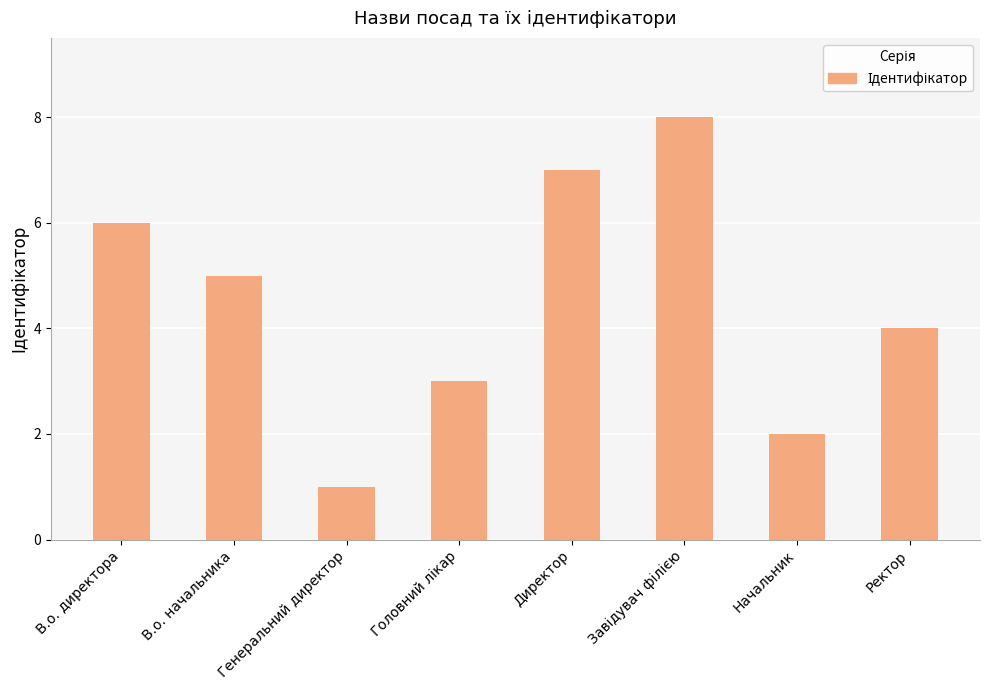

What is the difference between the values at В.о. директора and Директор?

1